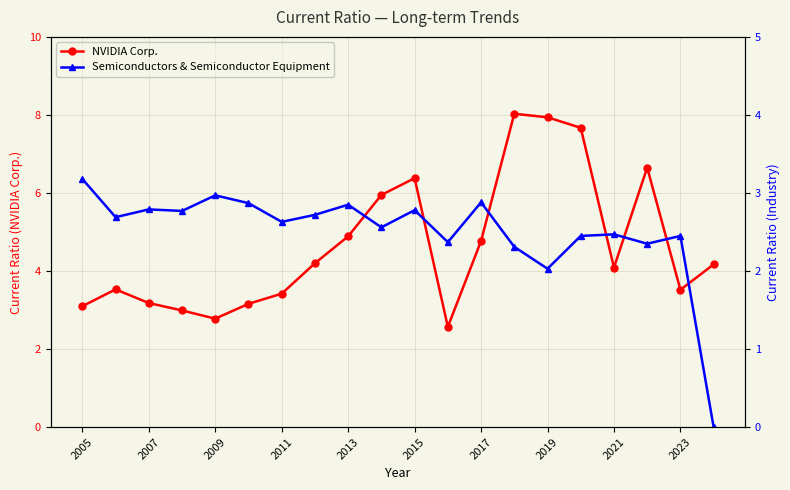

The value of NVIDIA Corp. at 2007 is 5.1. True or false?

False